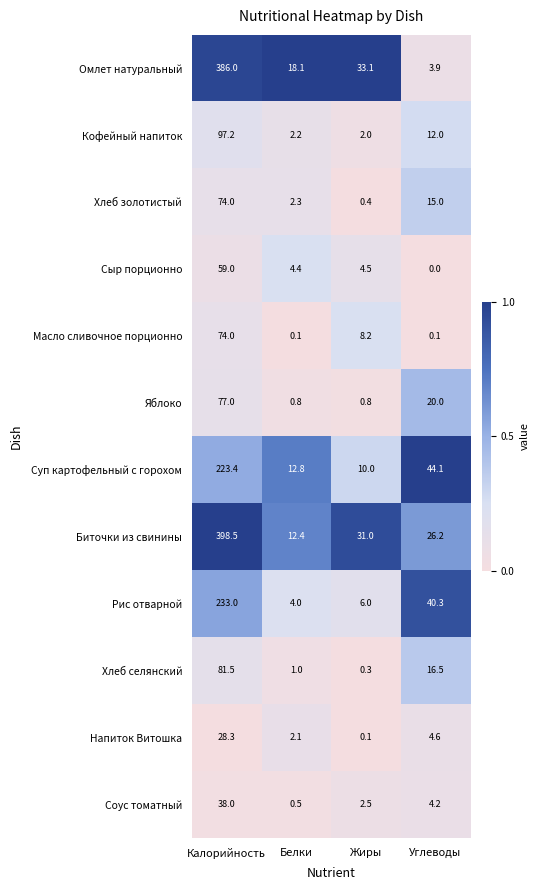

What is the difference between the maximum and minimum values in the Биточки из свинины series?

386.1